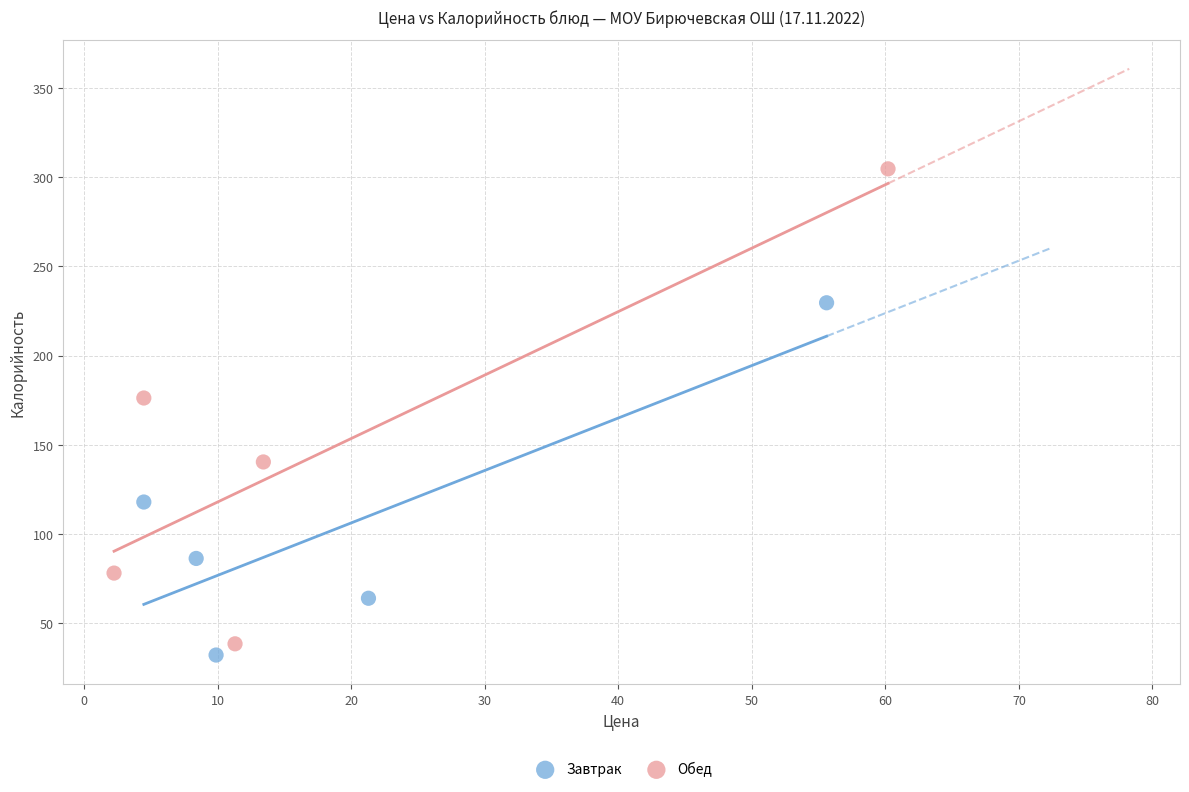

Which series contains the highest Y value?

Обед